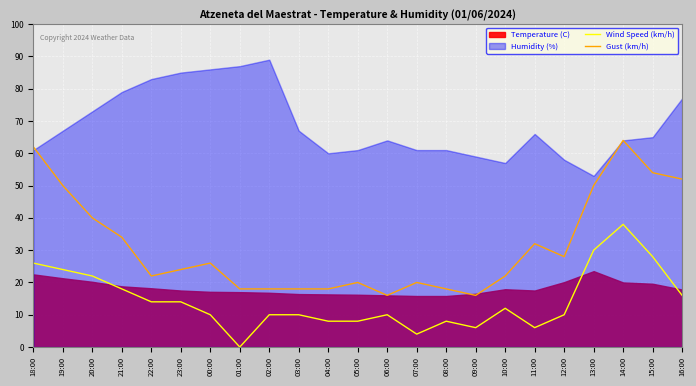

The Wind Speed (km/h) series shows 22 at 20:00. True or false?

True